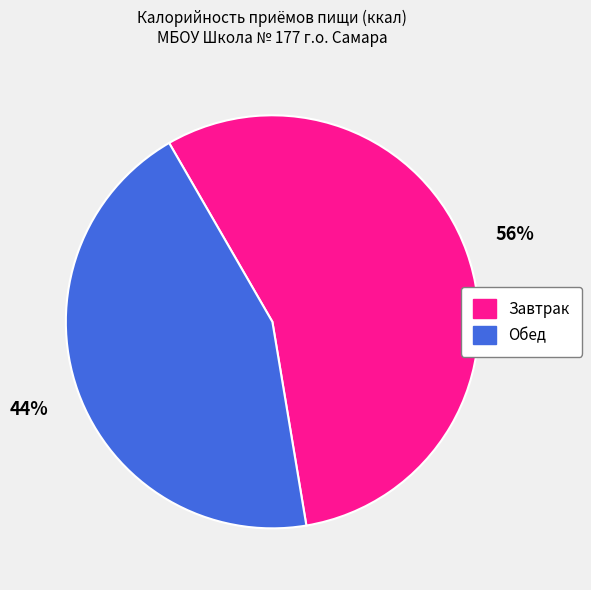

Rank the categories by value from highest to lowest.

Завтрак, Обед